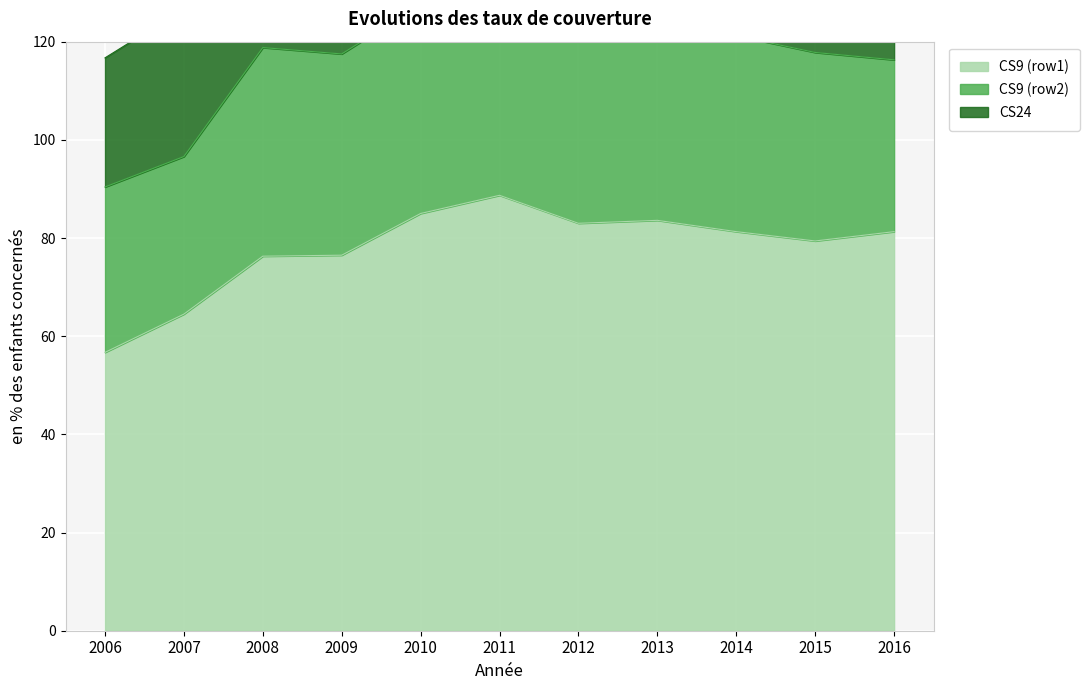

What is the value of the CS24 point at the 10th from the left?

29.2